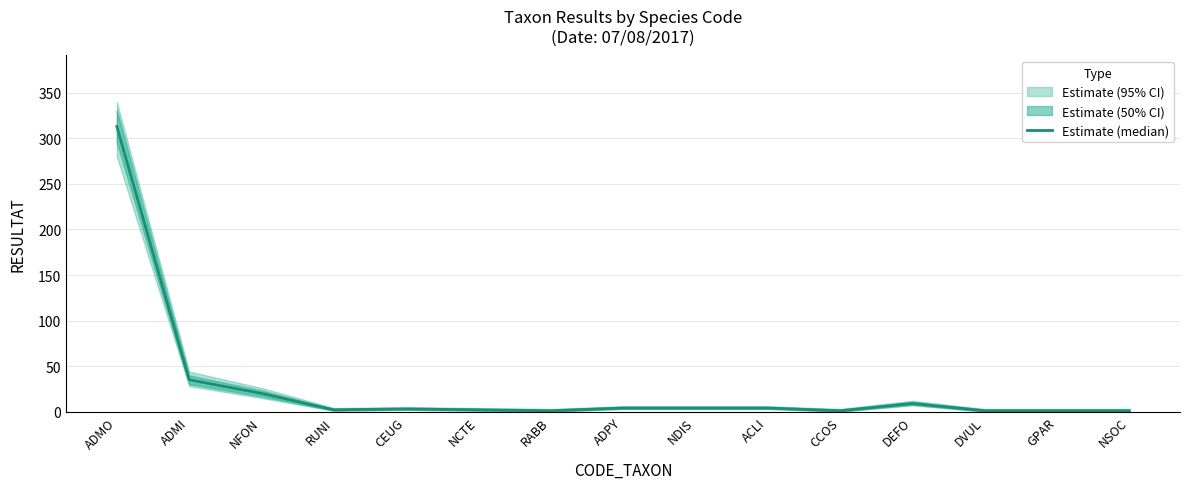

What is the sum of all values?

401